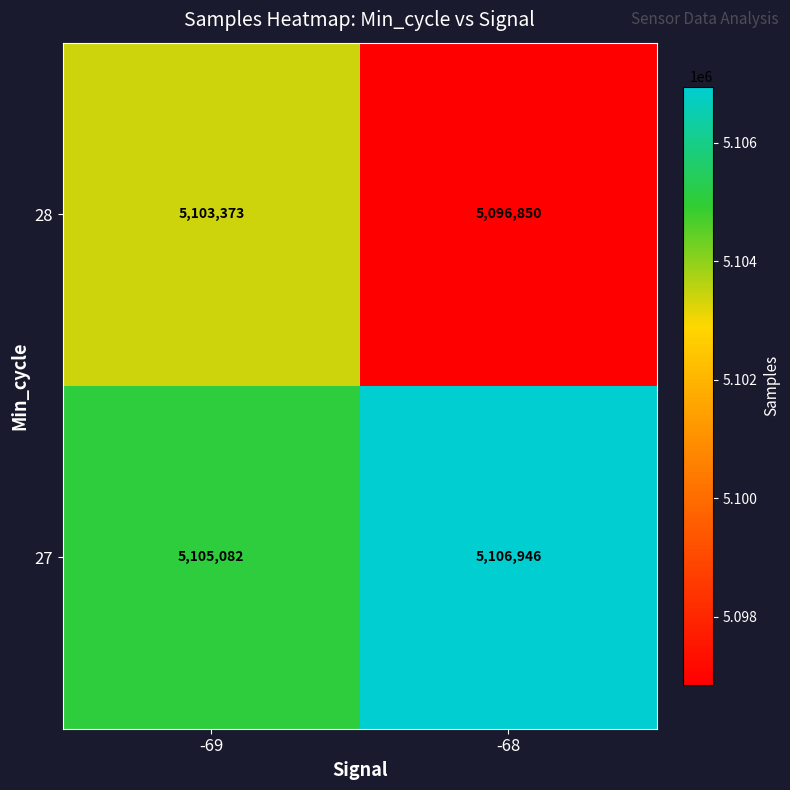

Reading left to right, transcribe all the data shown in this chart.

28: 5103373	5096850
27: 5105082	5106946